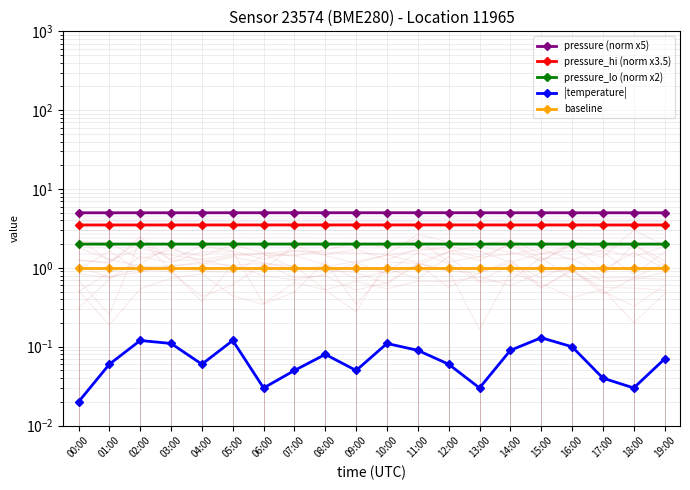

Where is the first local maximum for pressure_lo (norm x2)?

10:00